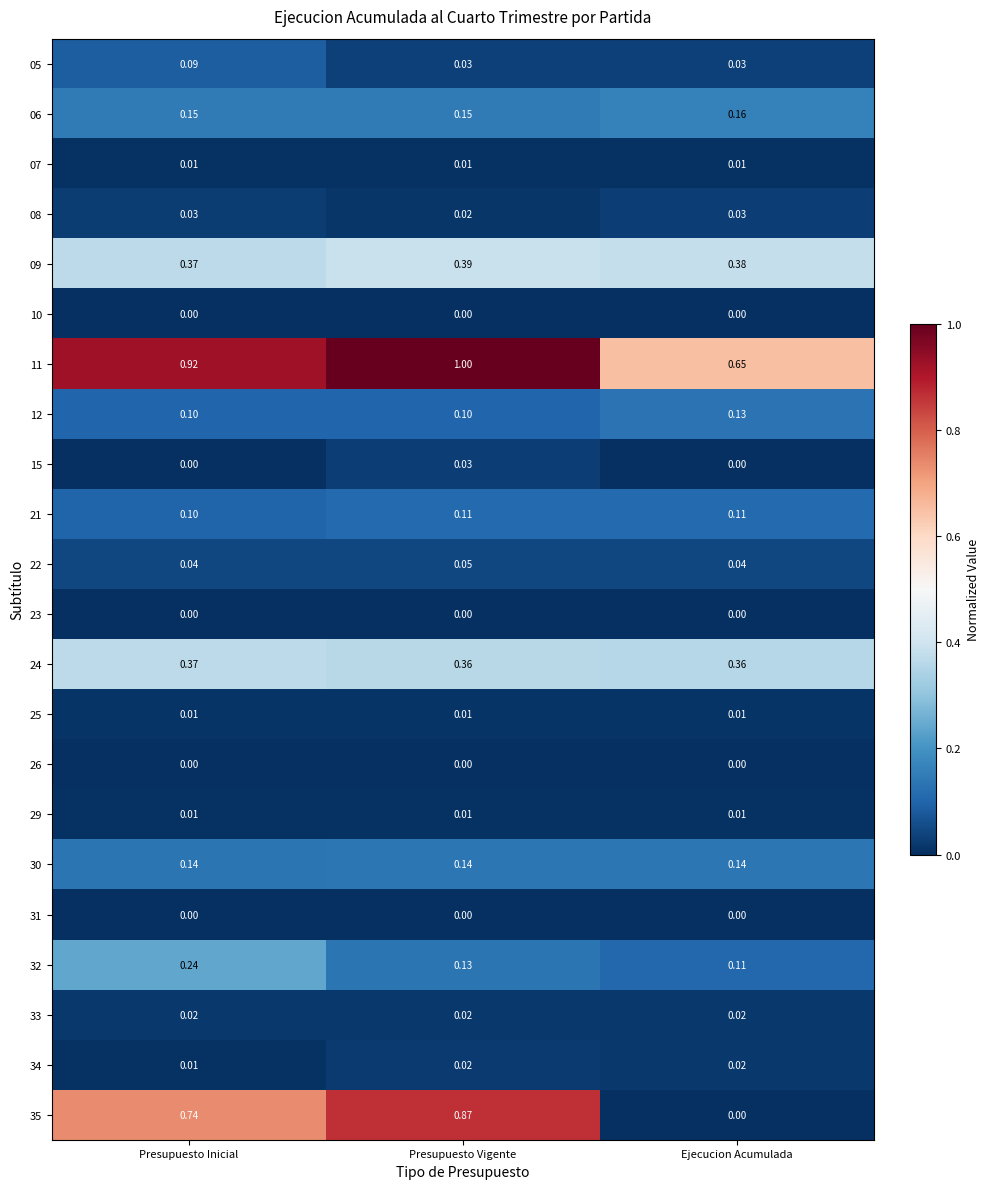

Is the value of 12 at Presupuesto Vigente greater than the value of 29 at Presupuesto Inicial?

Yes